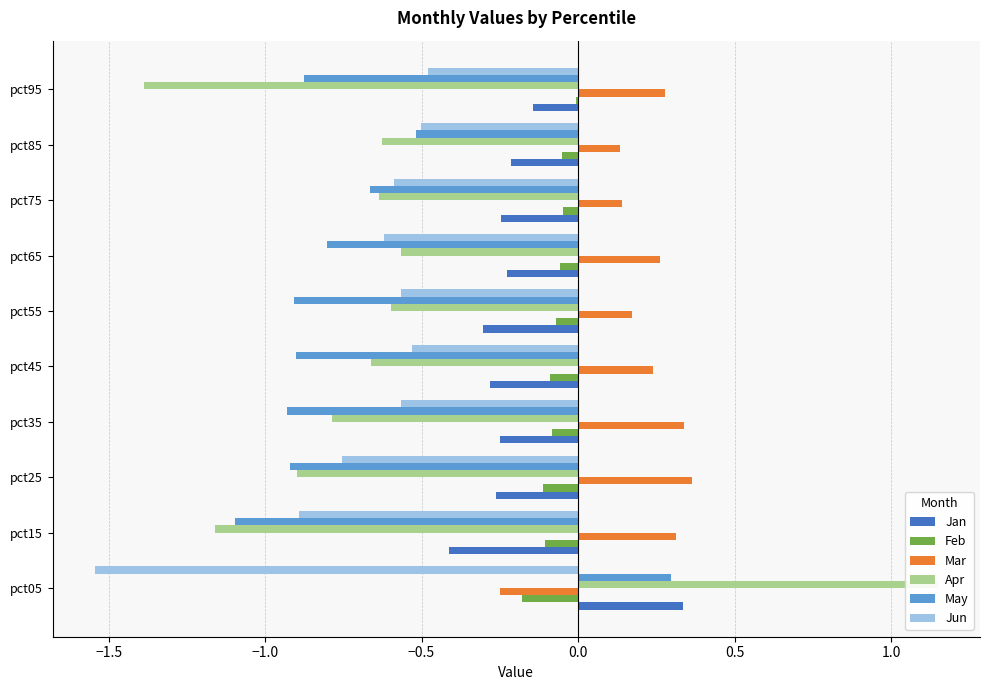

How many series are shown in this chart?

6